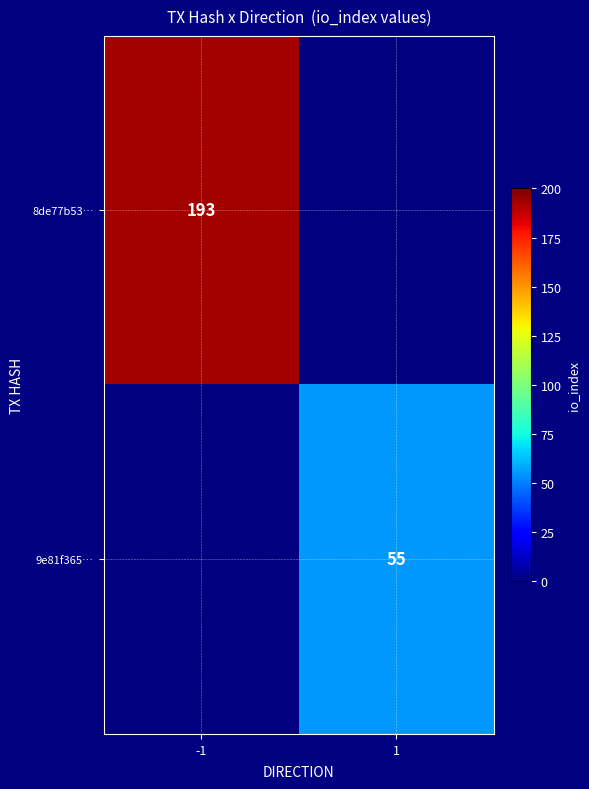

Count the number of data series in this chart.

2